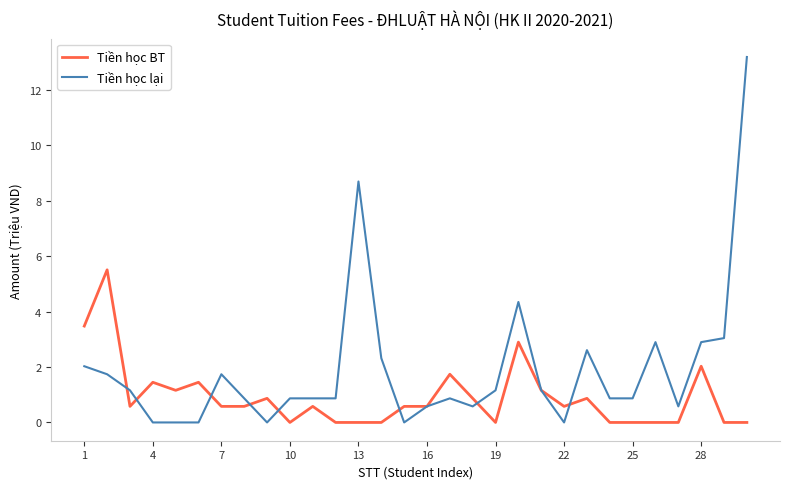

Which series has the largest total across all categories?

Tiền học lại